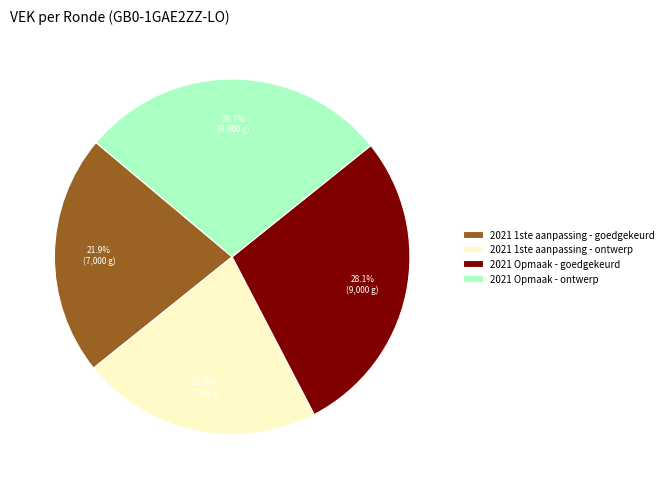

What is the ratio of the value at 2021 Opmaak - ontwerp to the value at 2021 Opmaak - goedgekeurd?

1.0